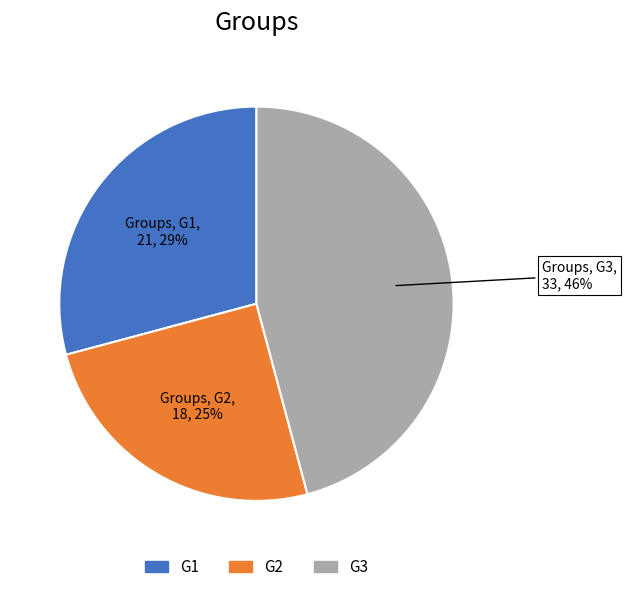

Combined, do G2 and G1 account for over 50%?

Yes